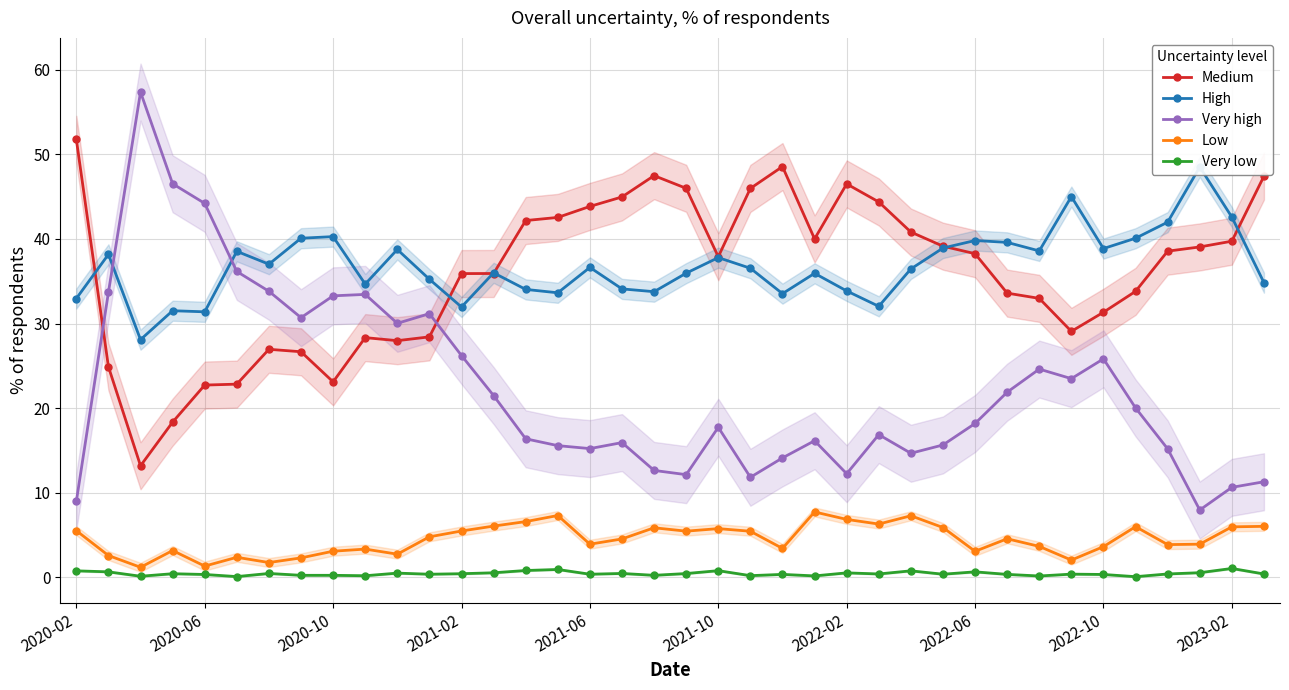

What is the maximum value for Low?

7.7